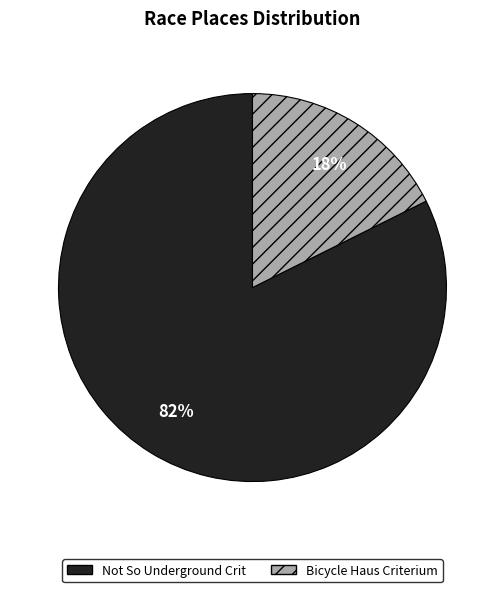

How many segments does this pie chart have?

2